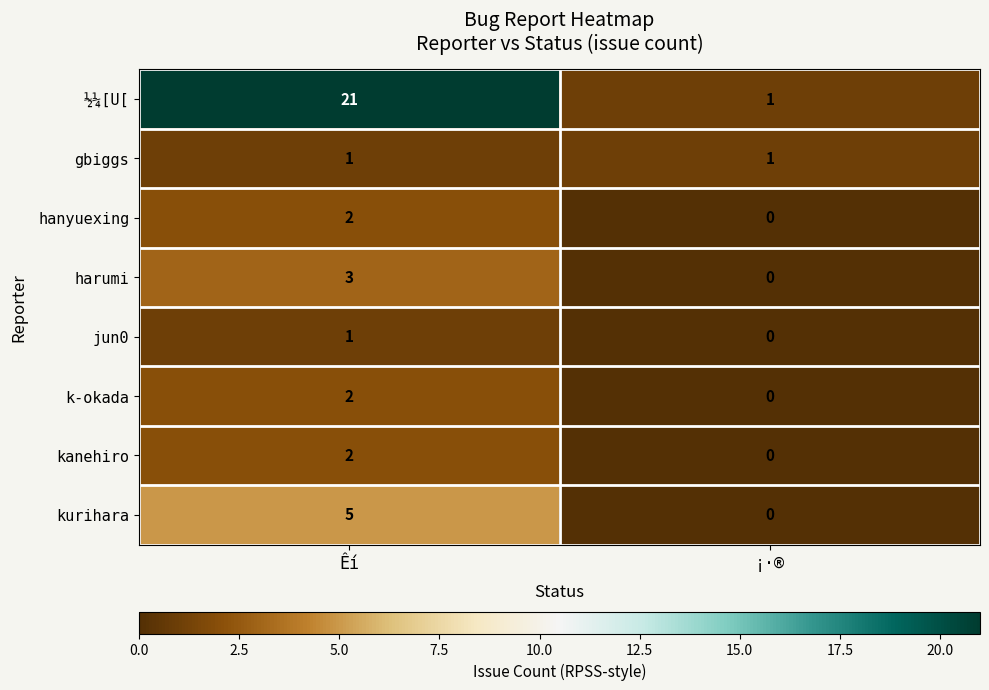

What is the spread (max minus min) of values at ¡·®?

1